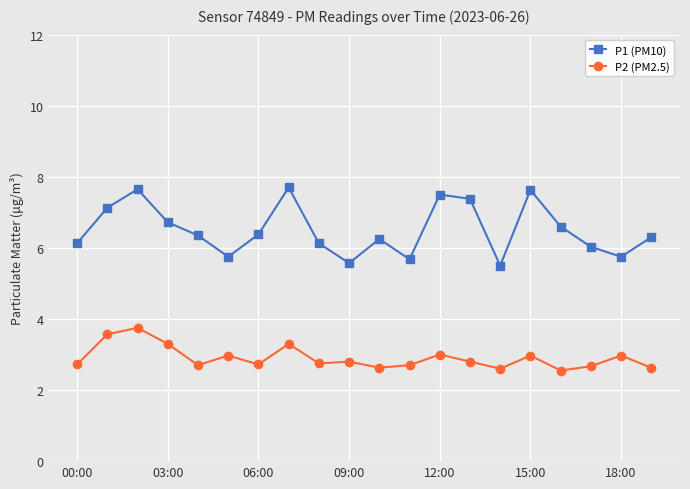

What is the value of the P2 (PM2.5) point at the 14th from the left?

2.8